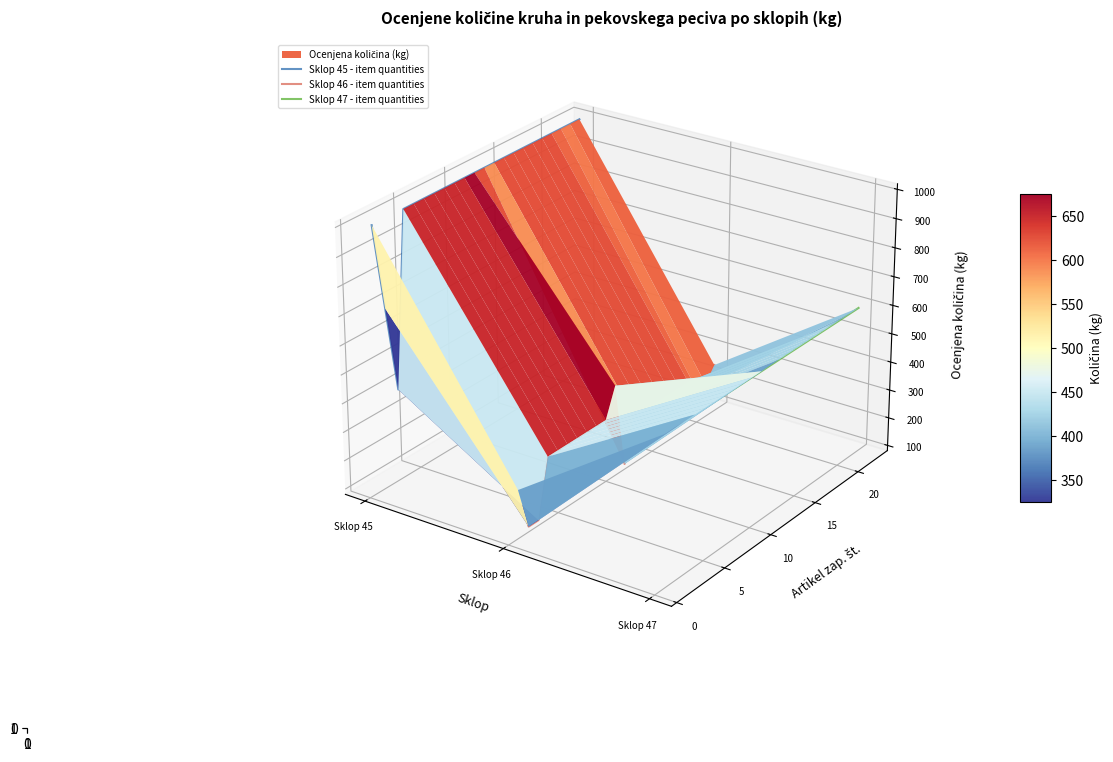

How many lines are shown in the chart?

3